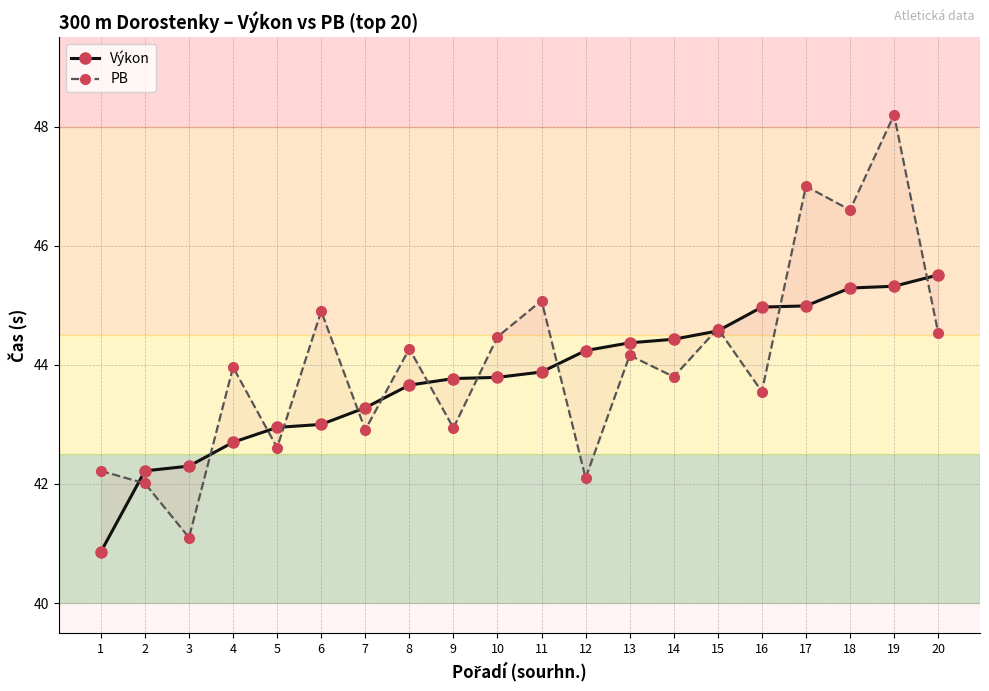

True or false: Výkon has a value of 67.6 at 13.

False